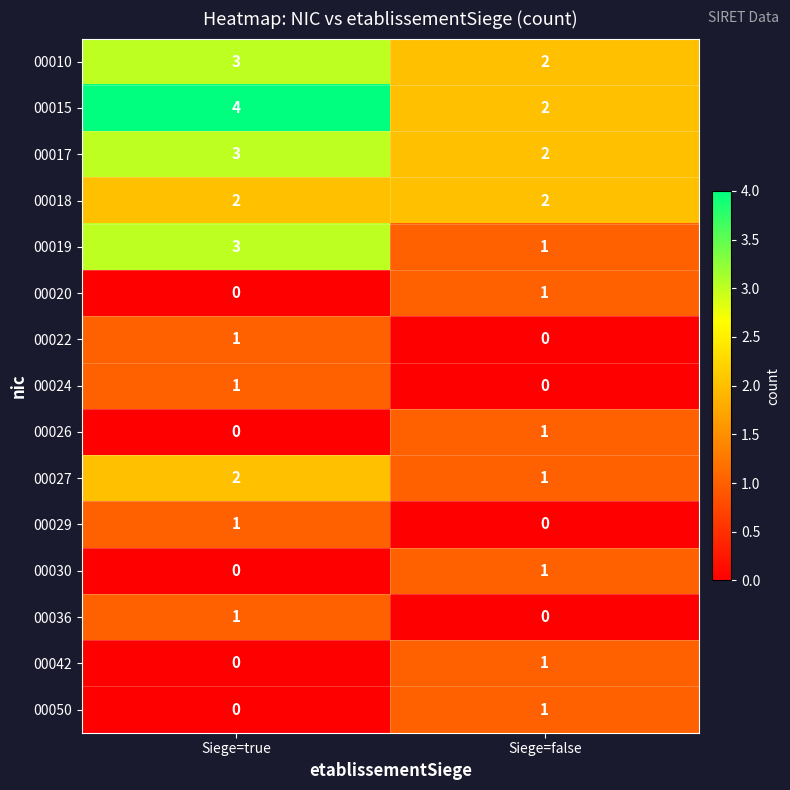

The 00018 series shows 3 at Siege=true. True or false?

False